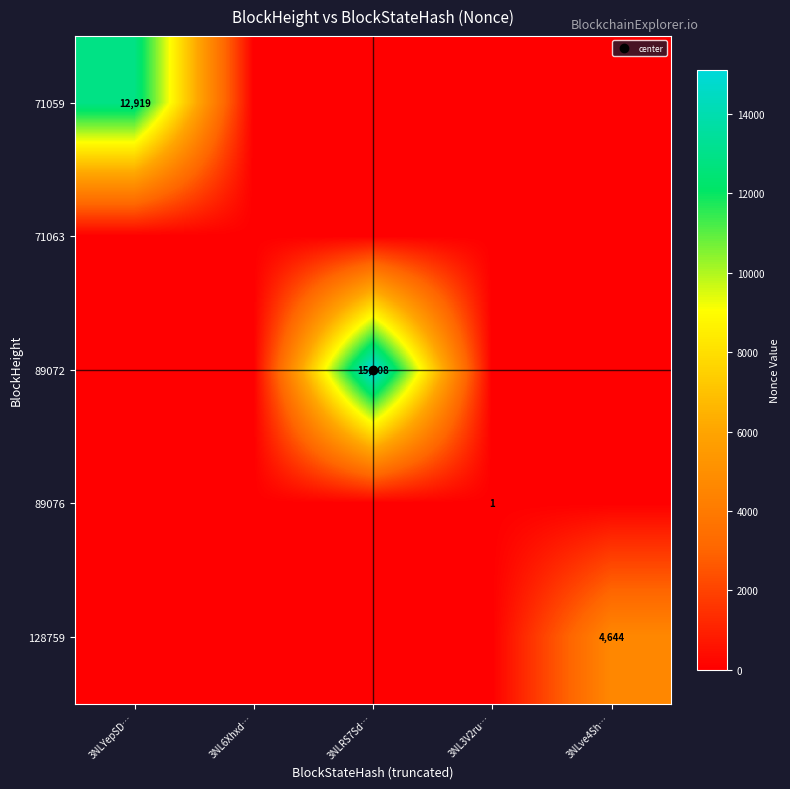

Between 3NLRS7Sd… and 3NL3V2ru…, which is larger?

3NLRS7Sd…